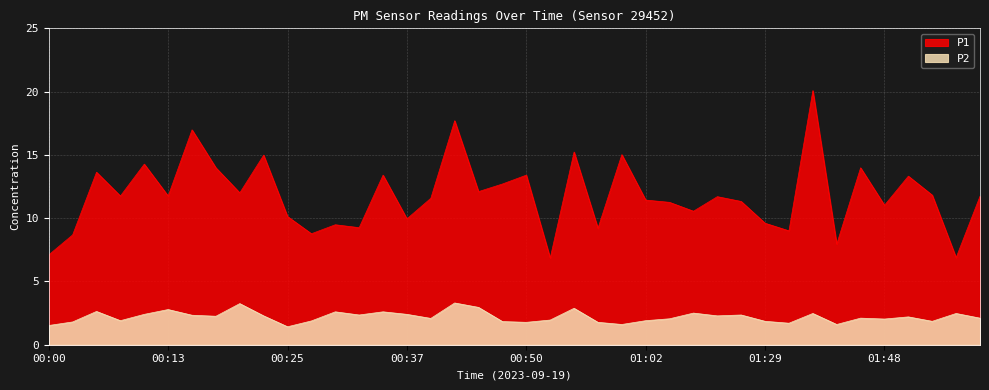

Which series has the widest spread of values?

P1